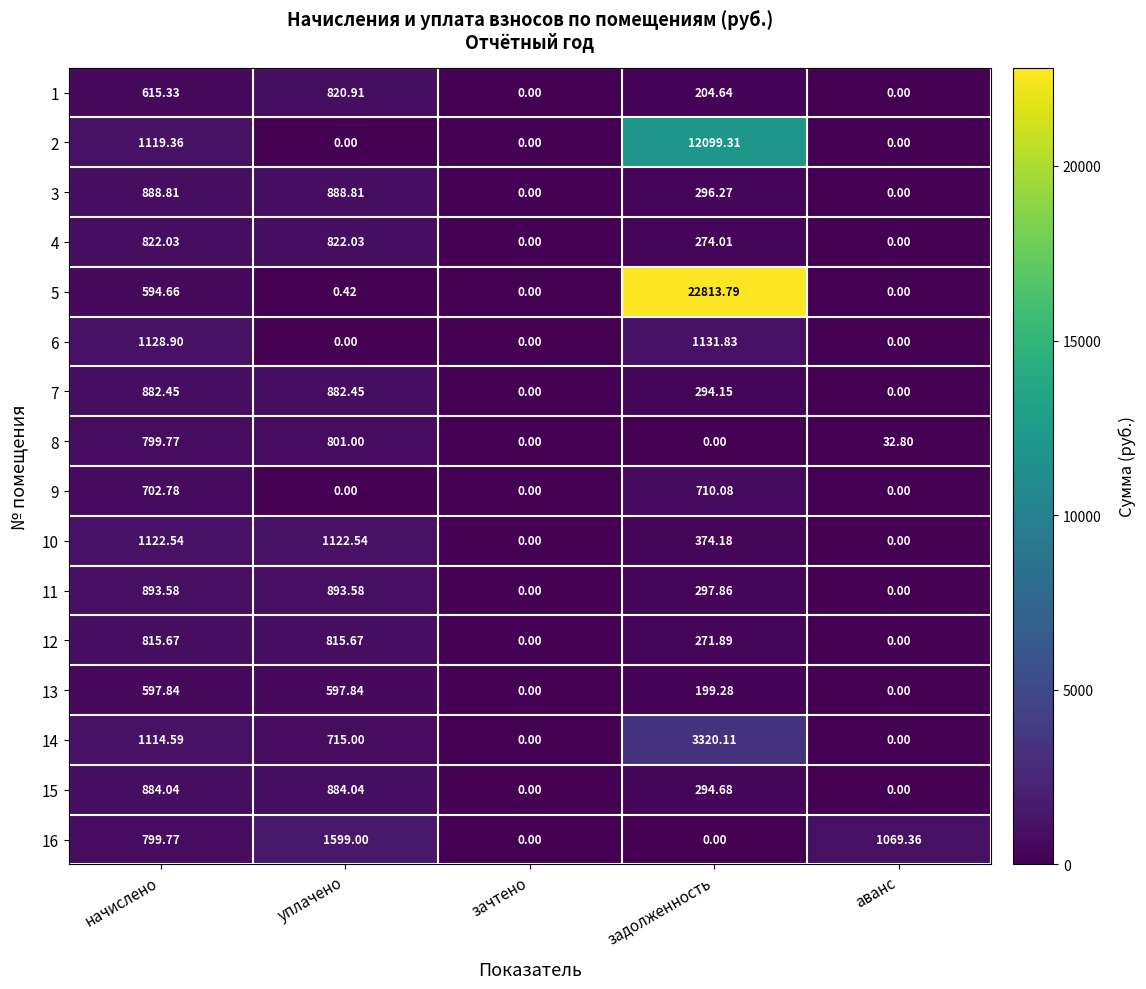

Which label corresponds to the largest value in the chart?

задолженность